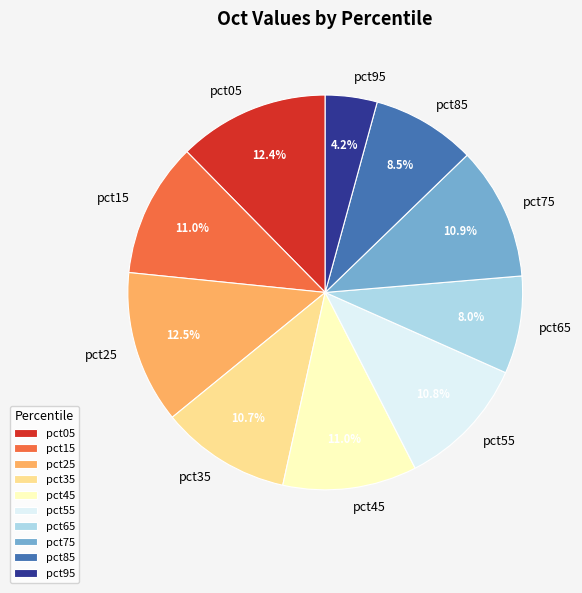

To the nearest percent, what is the difference between the pct85 and pct95 slice percentages?

4%